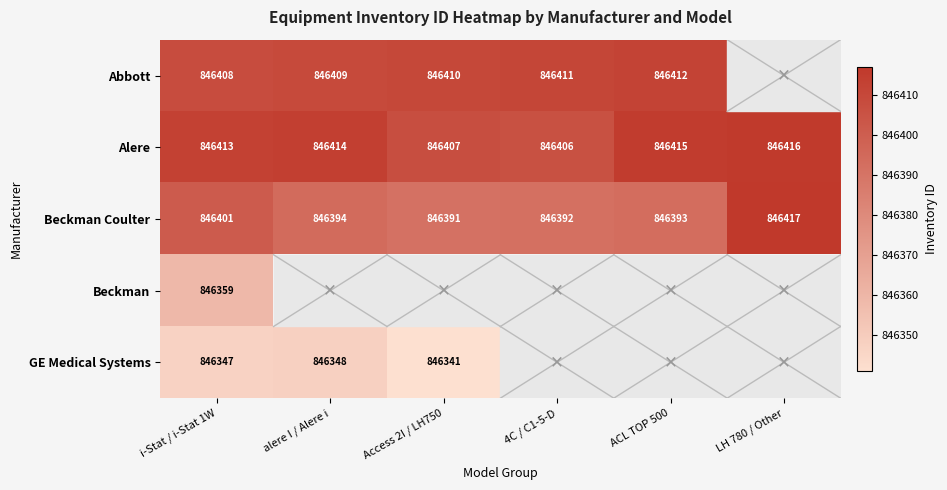

At which category is the sum across all series the highest?

i-Stat / i-Stat 1W